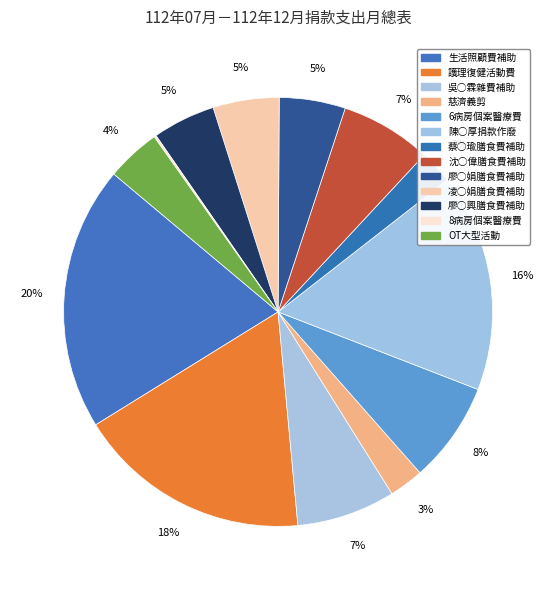

What is the change in value from 護理復健活動費 to OT大型活動?

-8300